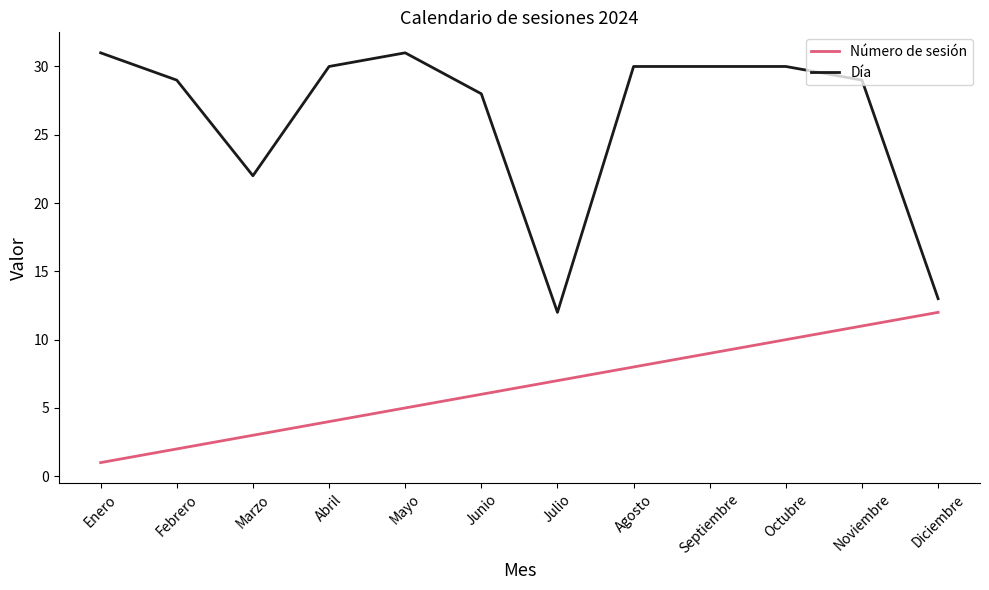

What is the spread (max minus min) of values at Agosto?

22